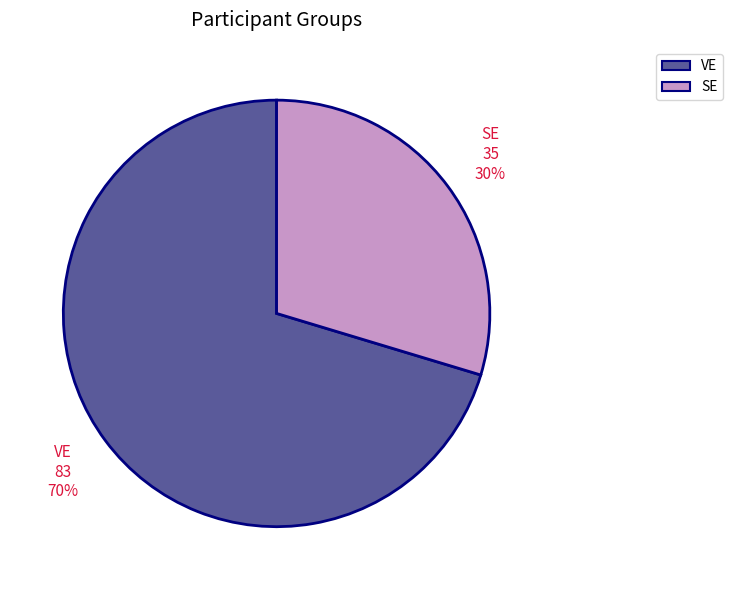

What is the ratio of the value at SE to the value at VE?

0.4